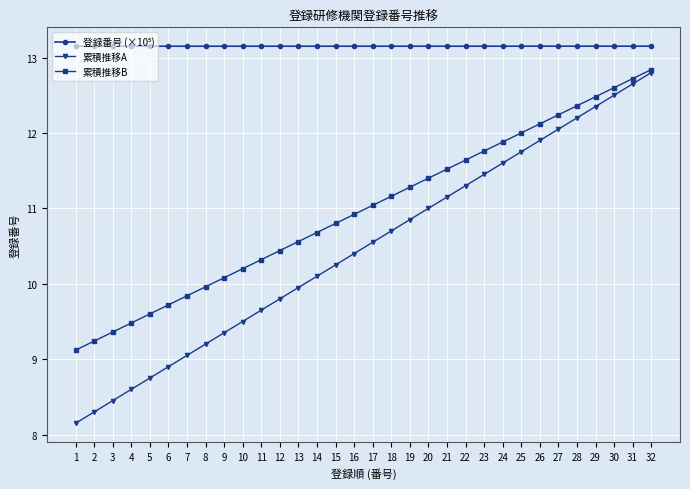

What is the total value across all series at 7?

32.0